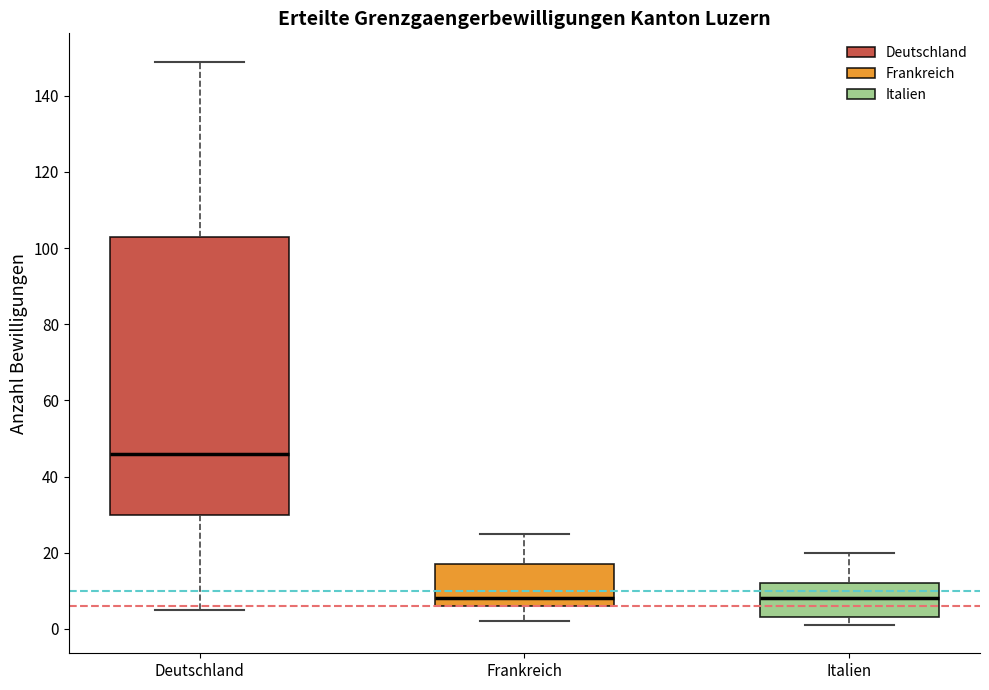

Comparing the boxes themselves (not the whiskers), which one is the tallest?

Deutschland